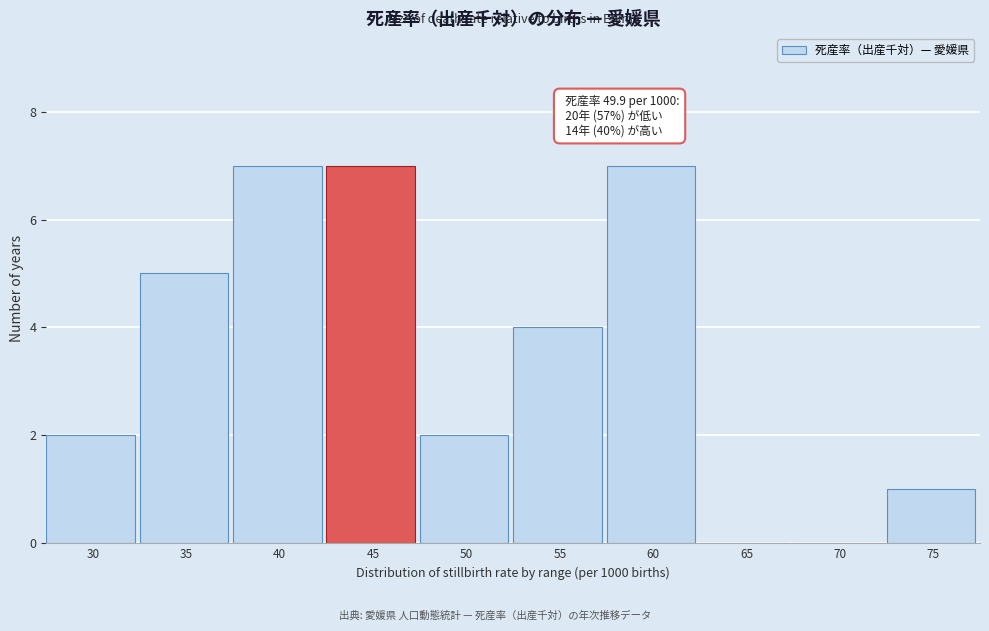

Reading left to right, transcribe all the data shown in this chart.

30=2	35=5	40=7	45=7	50=2	55=4	60=7	65=0	70=0	75=1